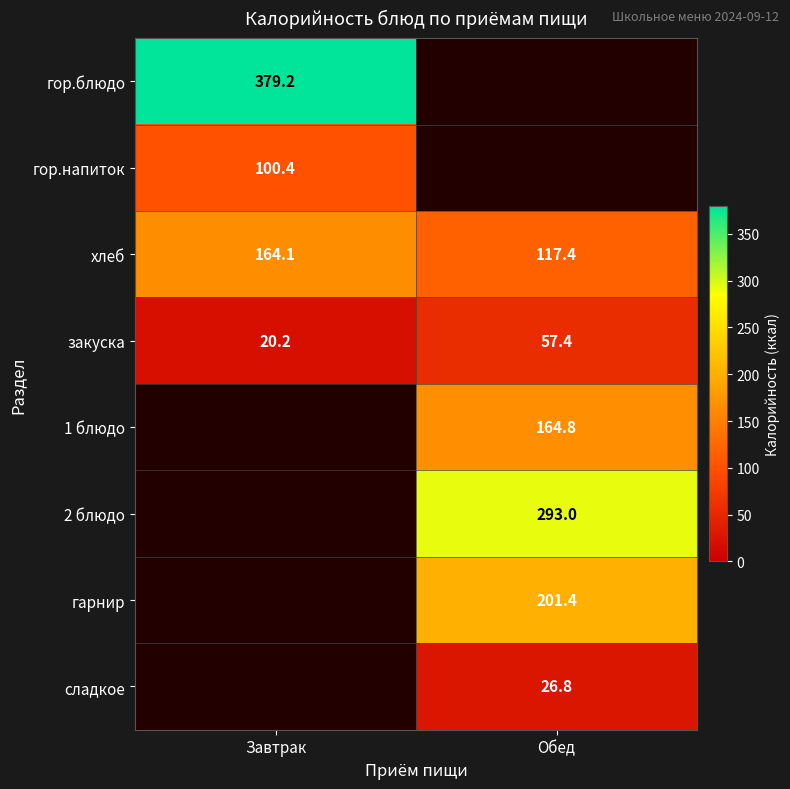

Rank the categories by закуска value from lowest to highest.

Завтрак, Обед